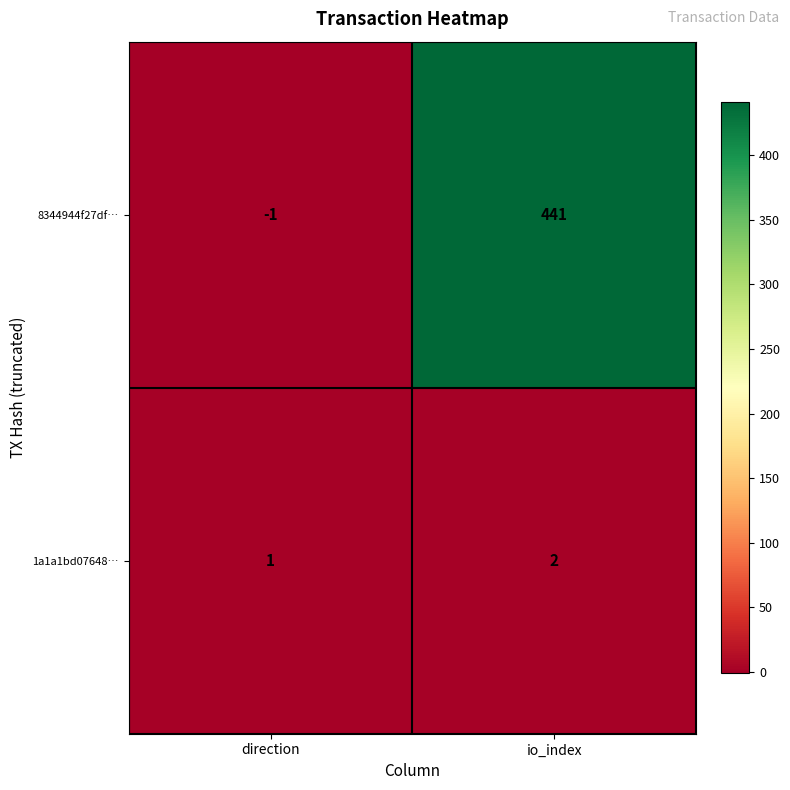

At which label does 1a1a1bd07648… reach its minimum?

direction